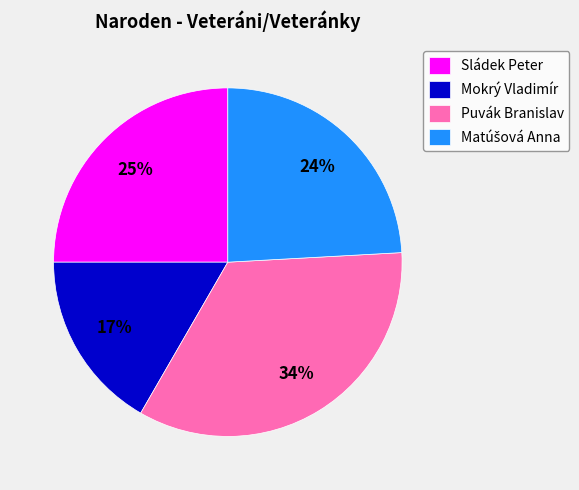

True or false: Sládek Peter accounts for 25% of the total.

True